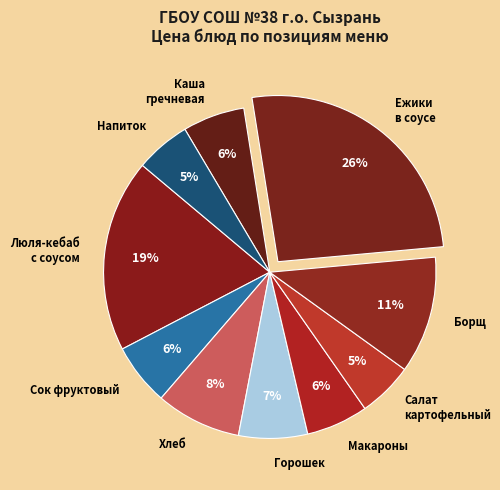

To the nearest percent, what portion does Каша гречневая represent?

6%